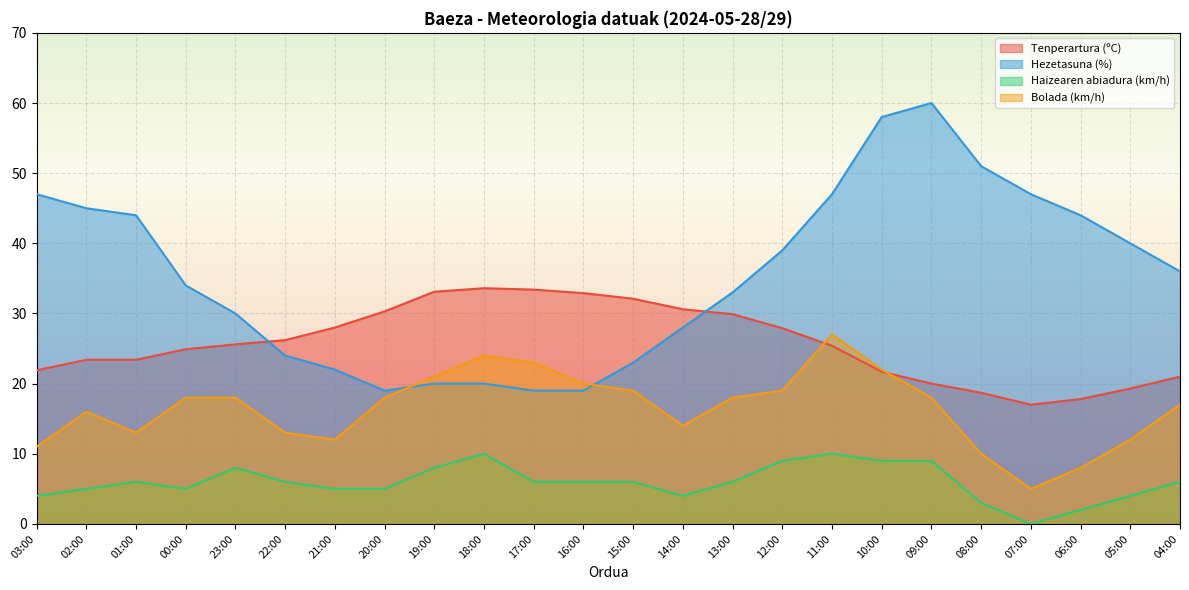

What is the value of the Bolada (km/h) point at the 8th from the left?

18.0